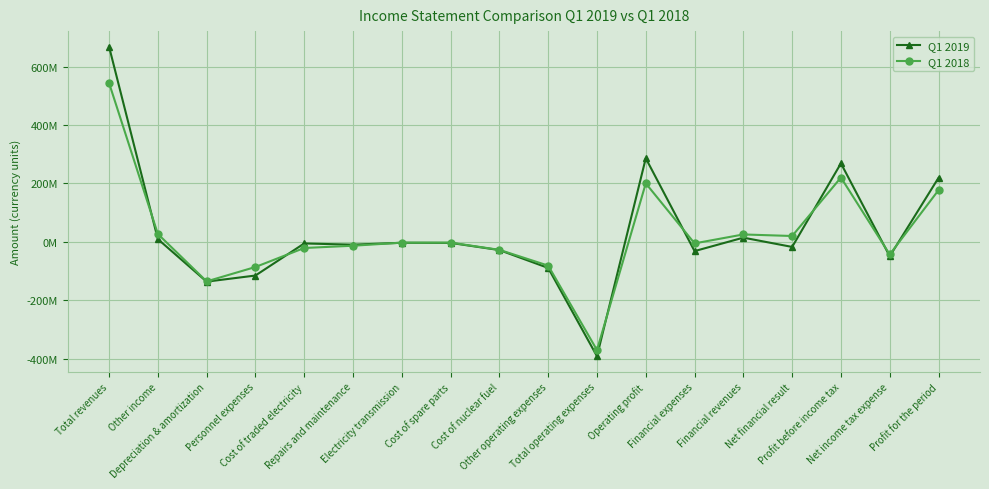

Where is Q1 2019 nearest to the value 138442371?

Profit for the period